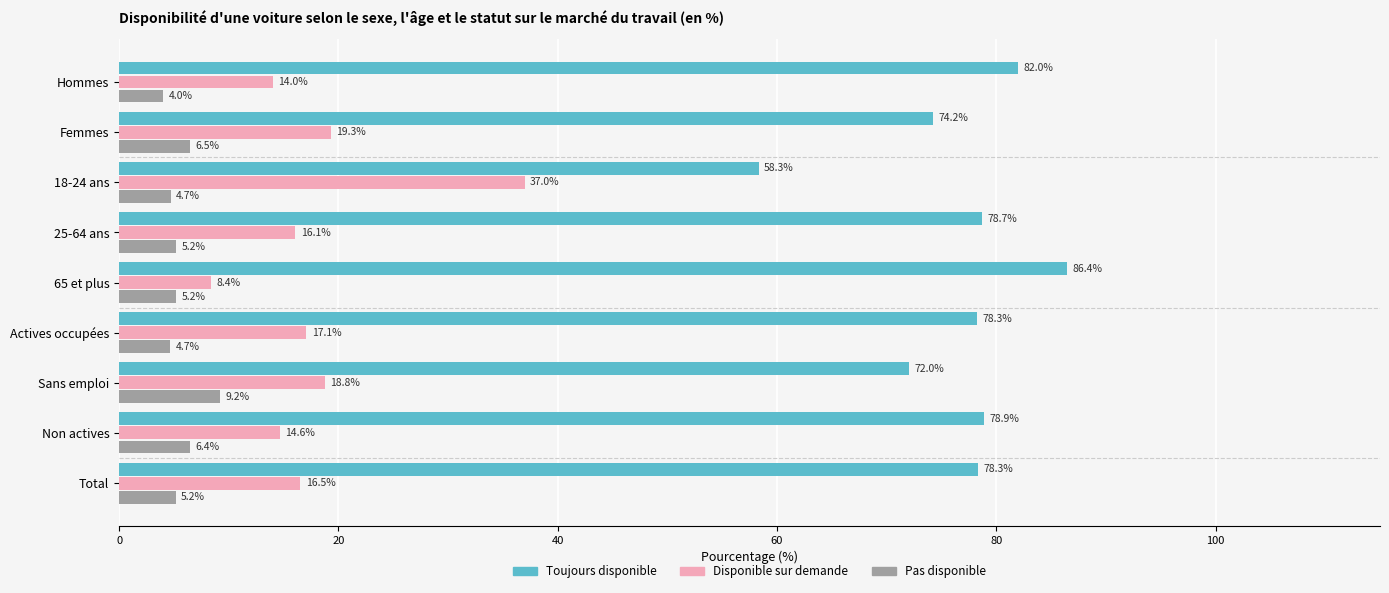

What is the greatest value displayed?

86.4